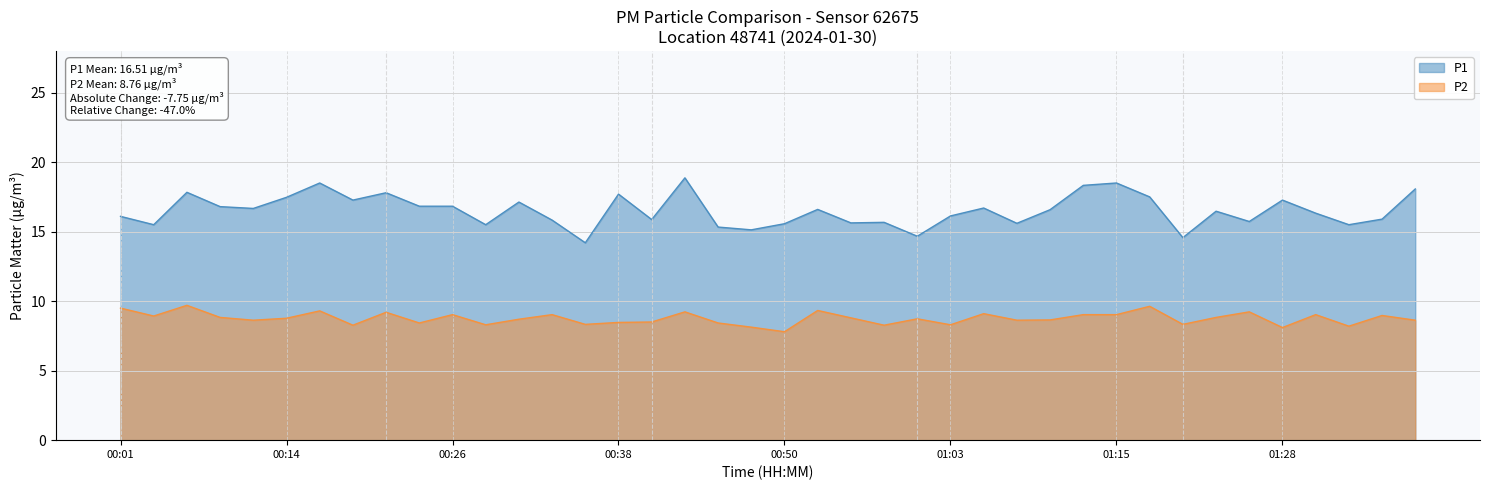

How many interior local valleys does the P1 series have?

13